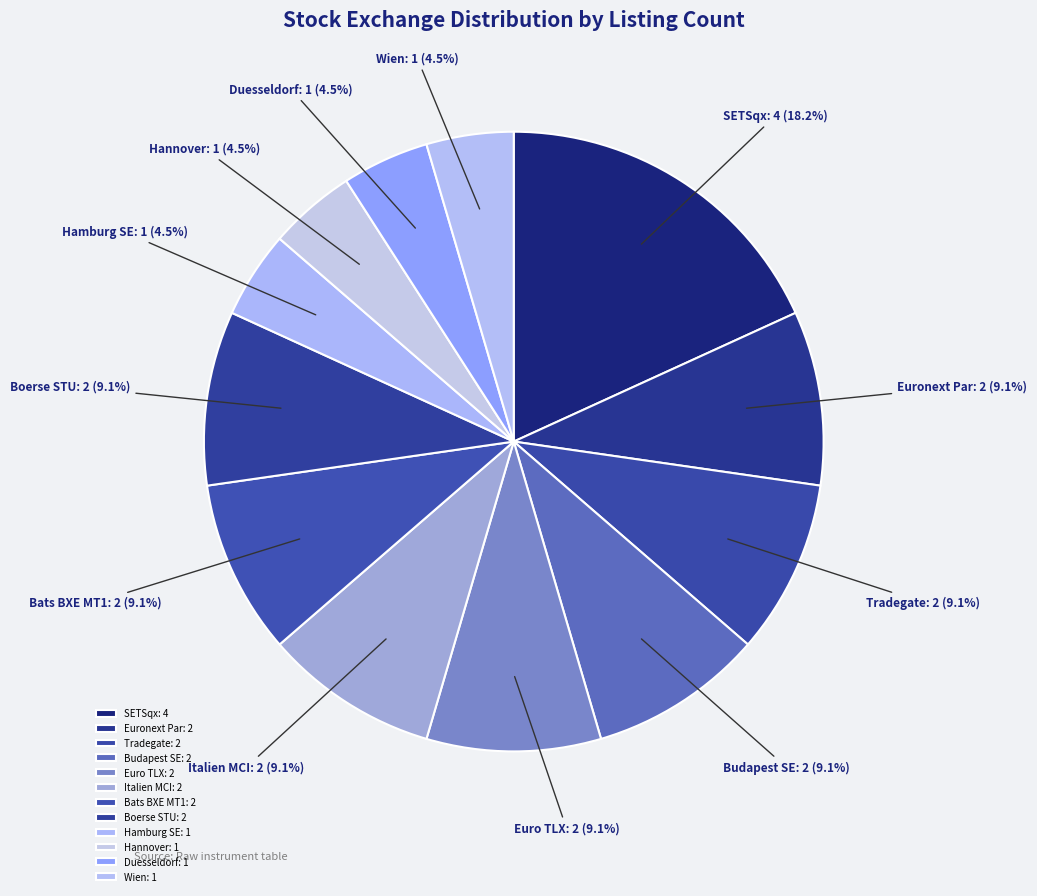

To the nearest percent, what is the difference between the largest and smallest slice percentages?

14%